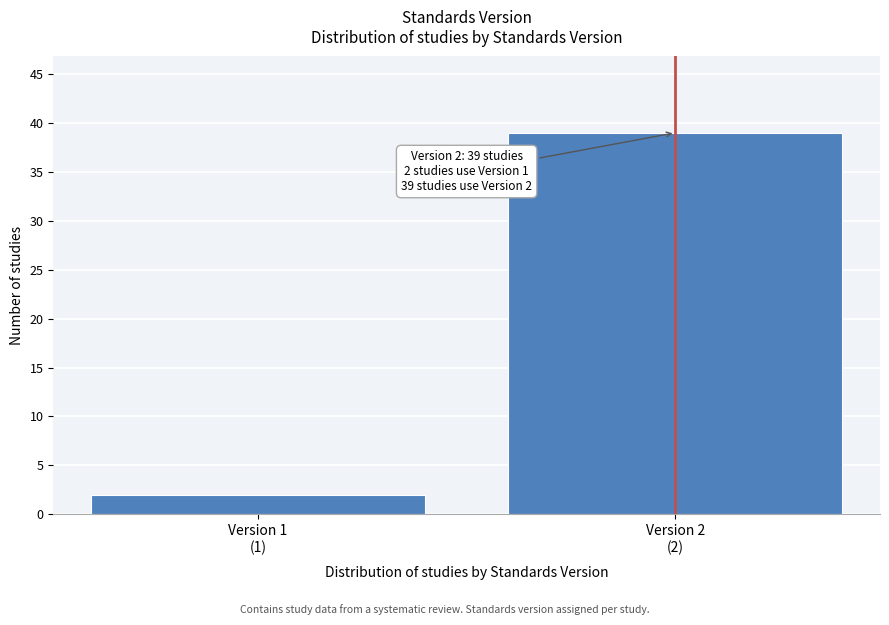

Reading left to right, extract all data points from this chart.

2	39